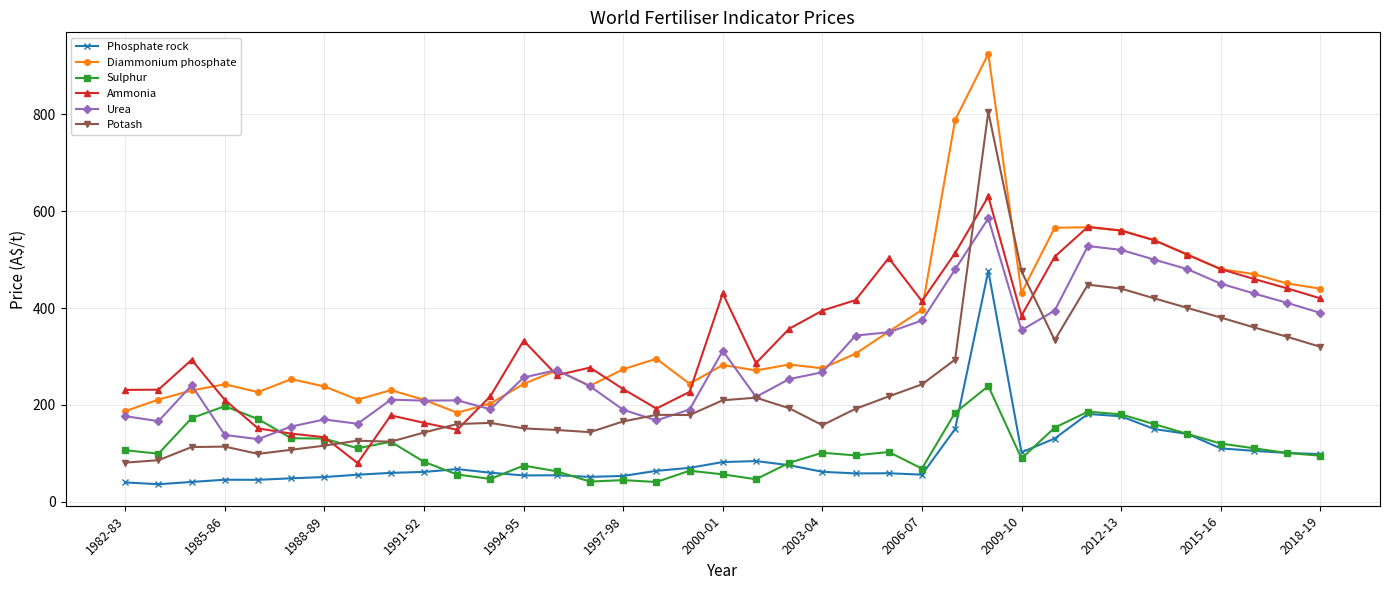

What is the minimum value for Sulphur?

40.8